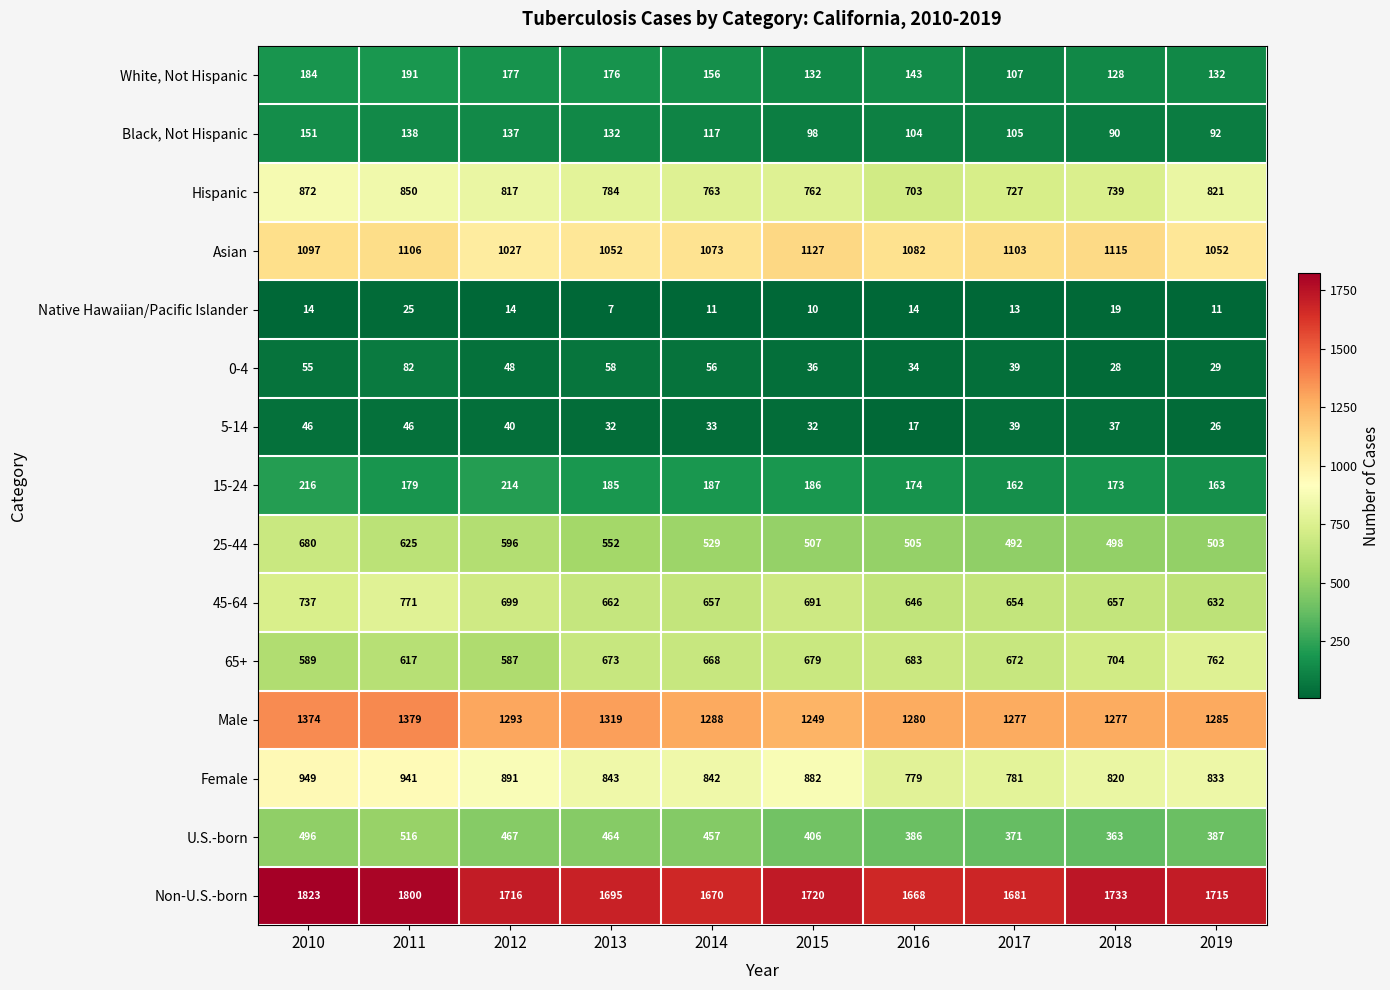

What is the difference between the maximum and minimum values in the Black, Not Hispanic series?

61